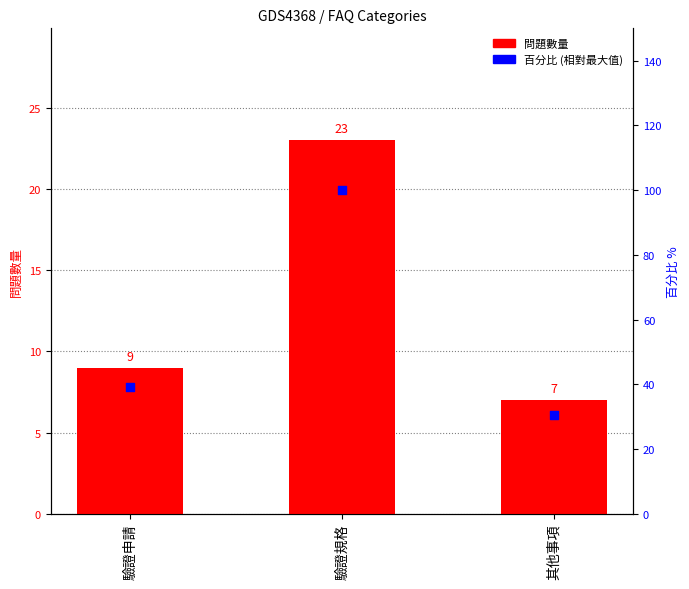

Which series reaches the minimum Y coordinate?

問題數量